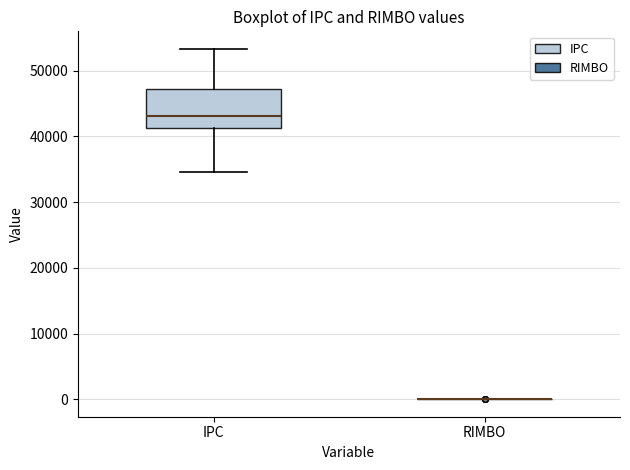

Reading left to right, read every box against the y-axis: the position of its median line, the range the box covers, and the ends of its whiskers. The values are not printed on the chart, so give them approximately, as read against the axis.

IPC: median 43000, box 41000 to 47000, whiskers 35000 to 53000
RIMBO: box collapsed to a line at 0, whiskers 0 to 0